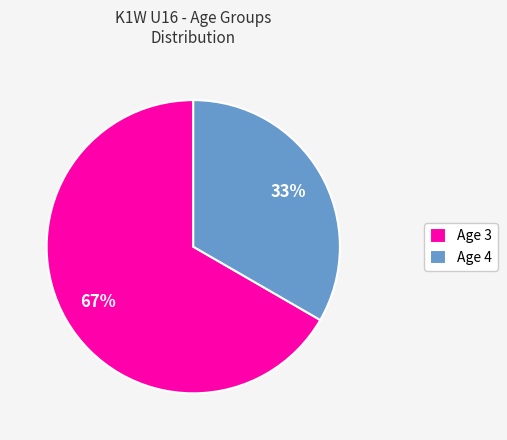

Do Age 4 and Age 3 together represent more than half of the pie?

Yes